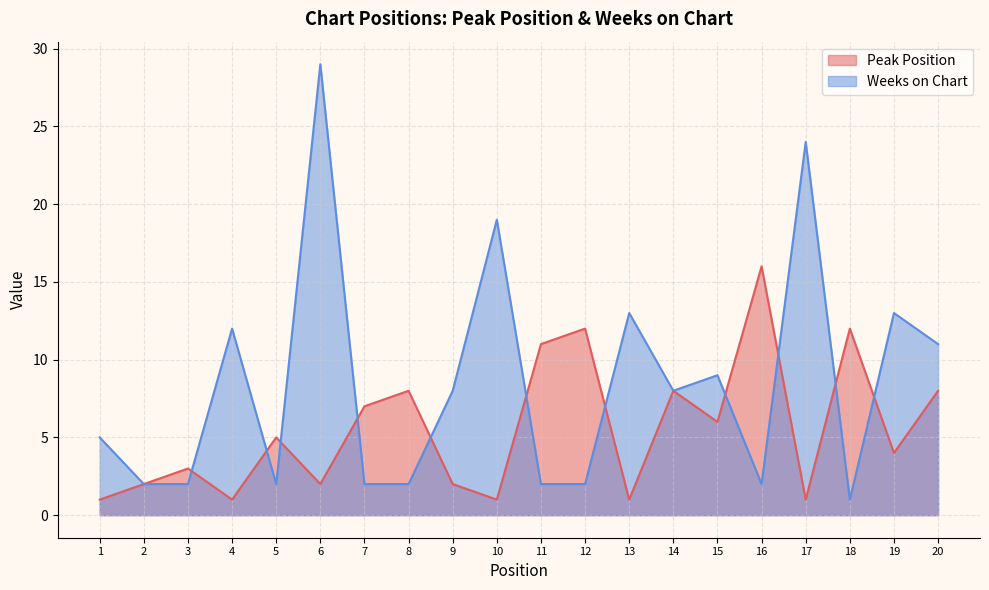

What is the total value across all series at 4?

13